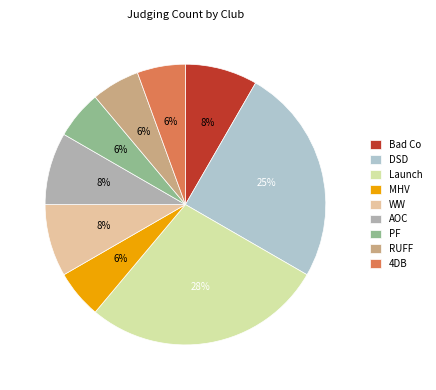

What is the largest slice in the pie chart?

Launch